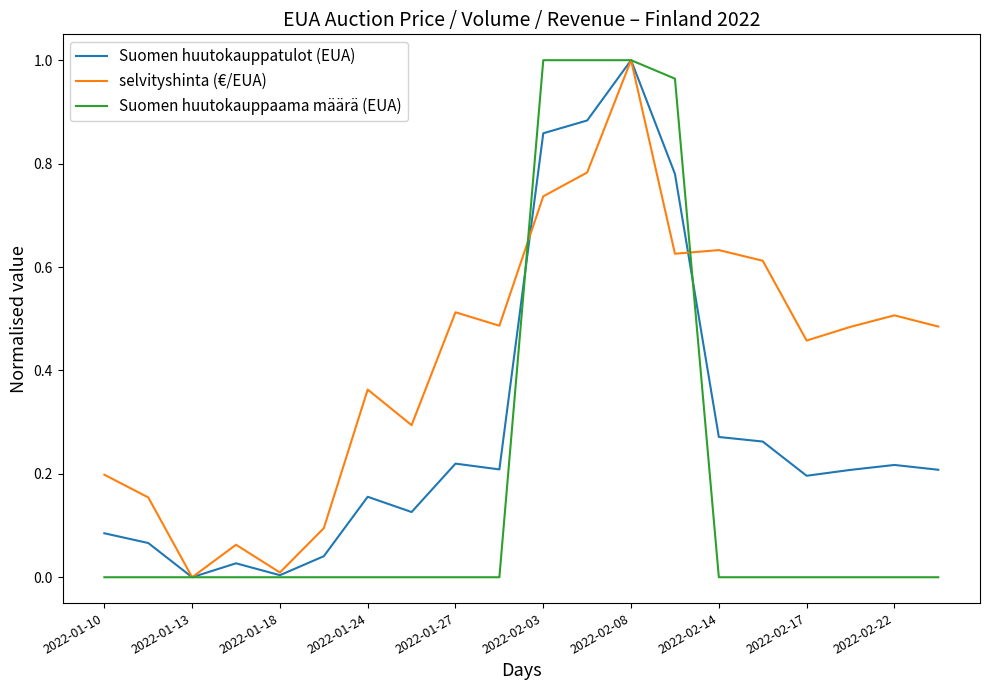

Which series has the largest total across all categories?

selvityshinta (€/EUA)